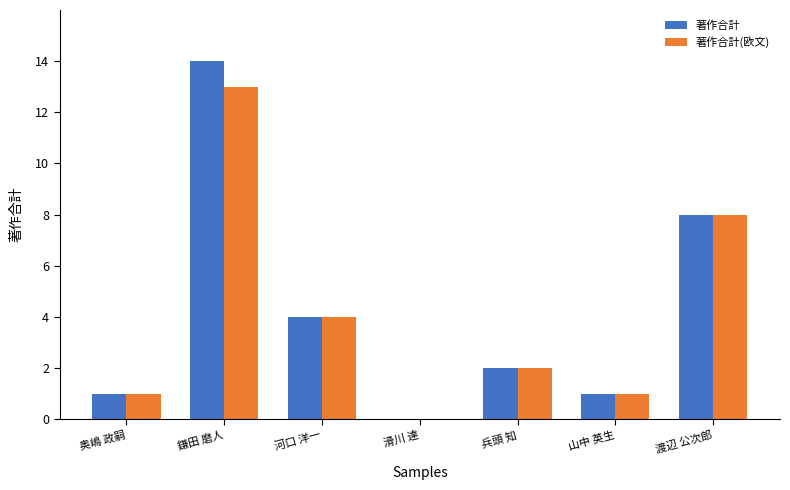

What is the sum of the 著作合計 values at 河口 洋一 and 渡辺 公次郎?

12